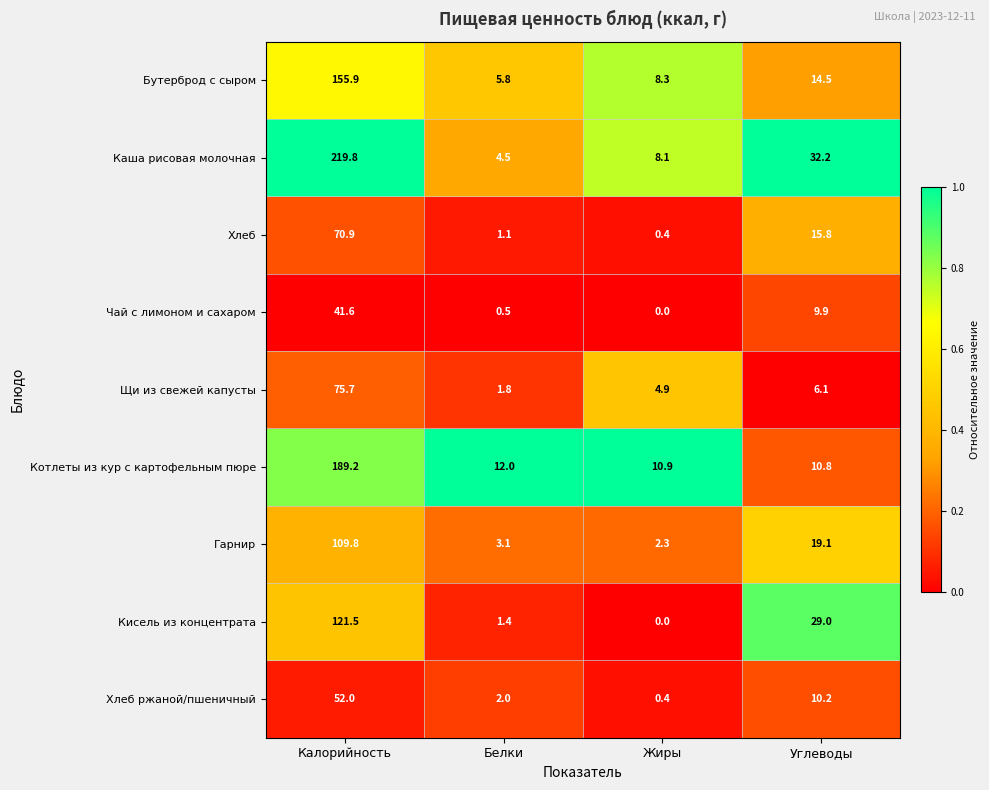

The Гарнир series shows 3.1 at Белки. True or false?

True